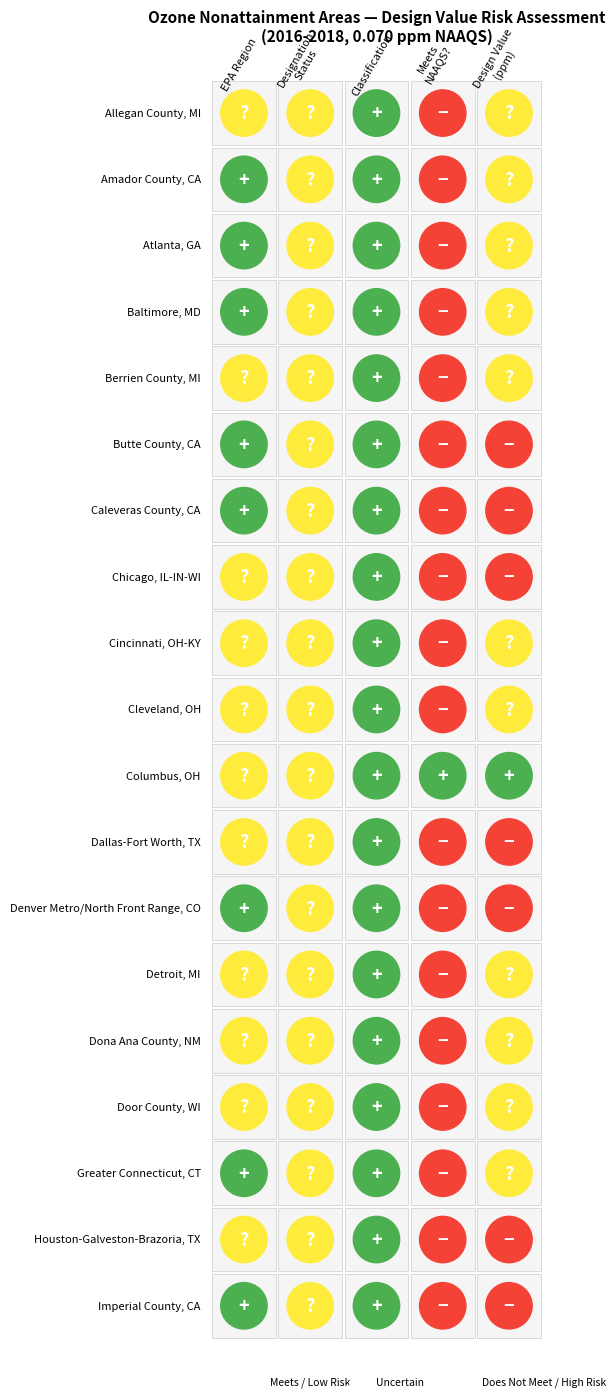

What is the difference between the maximum and minimum values in the Greater Connecticut, CT series?

2